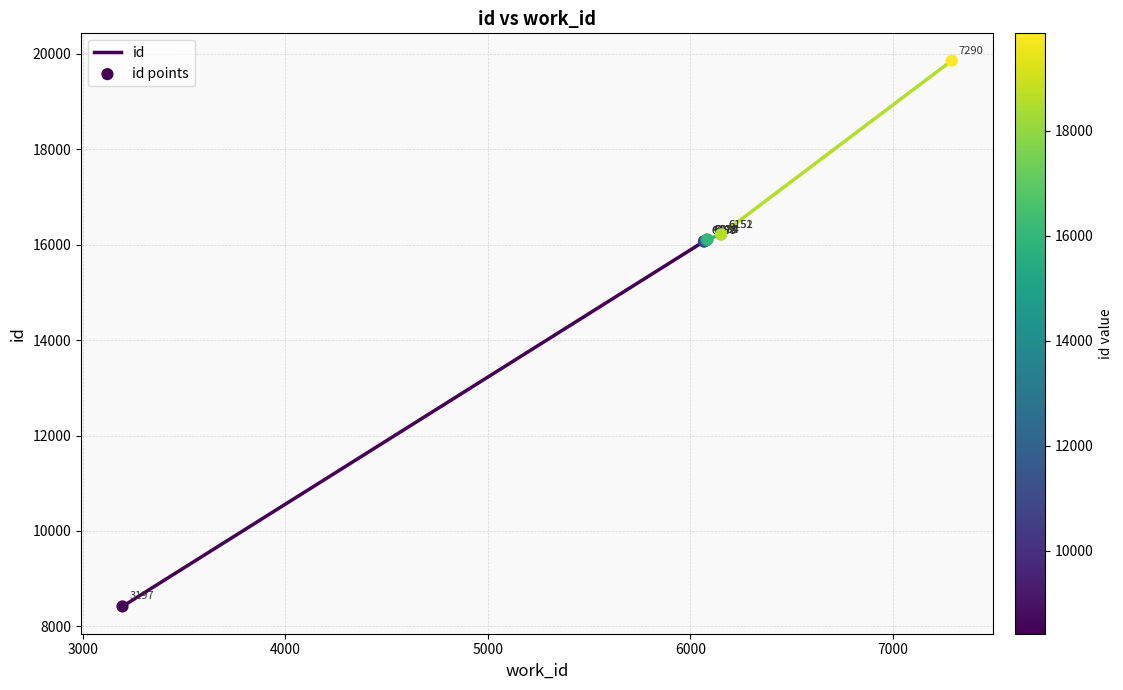

What Y value in the scatter plot is closest to 14136?

16065